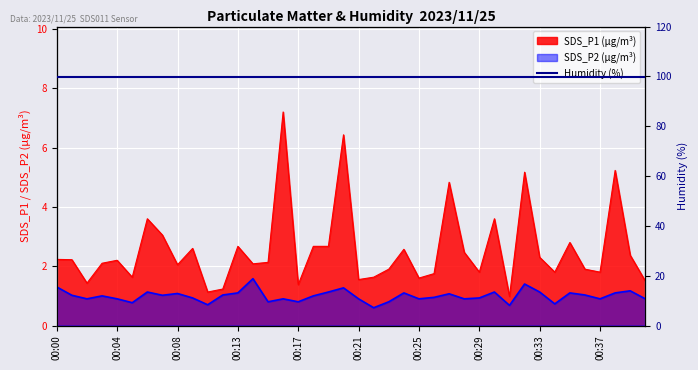

What is the sum of the SDS_P2 values at 00:13 and 00:24?

2.2